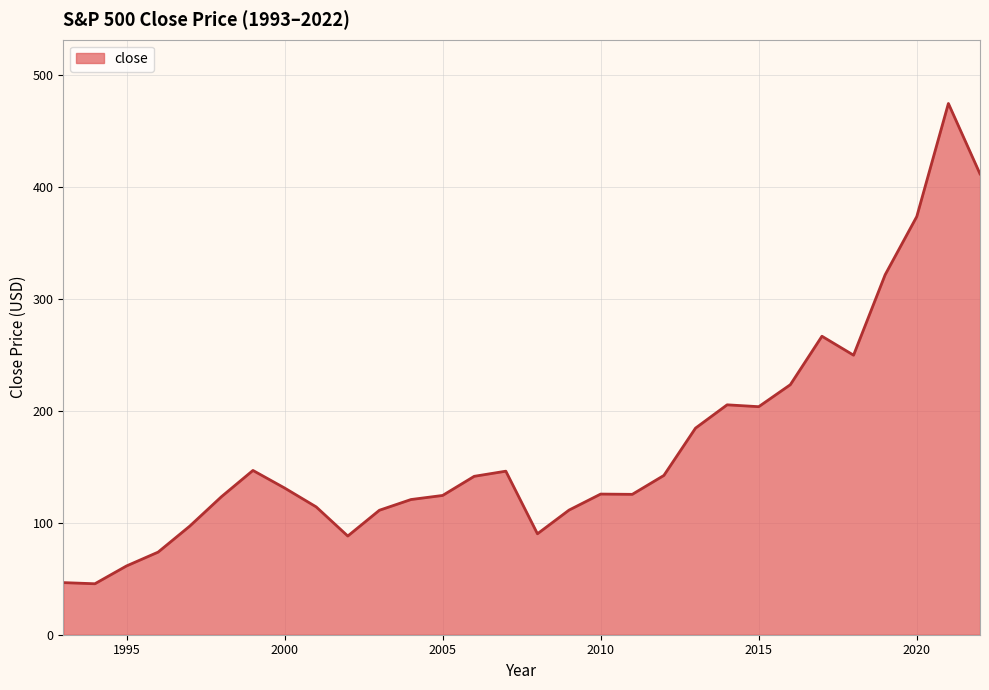

What is the difference between the maximum and minimum values?

429.4